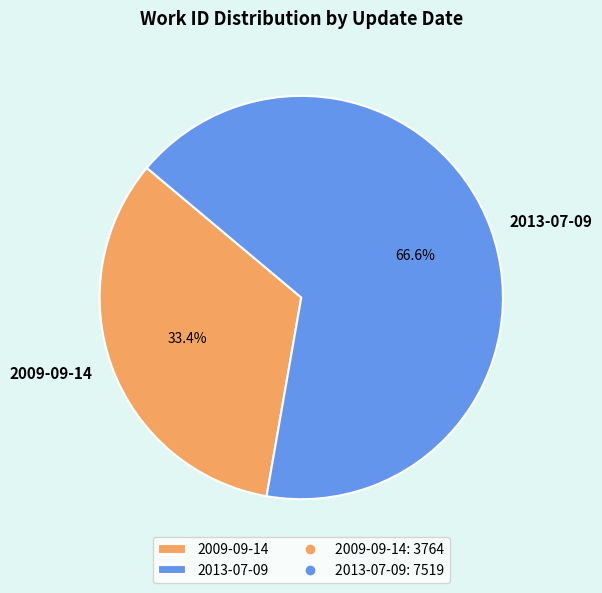

True or false: 2013-07-09 accounts for 67% of the total.

True